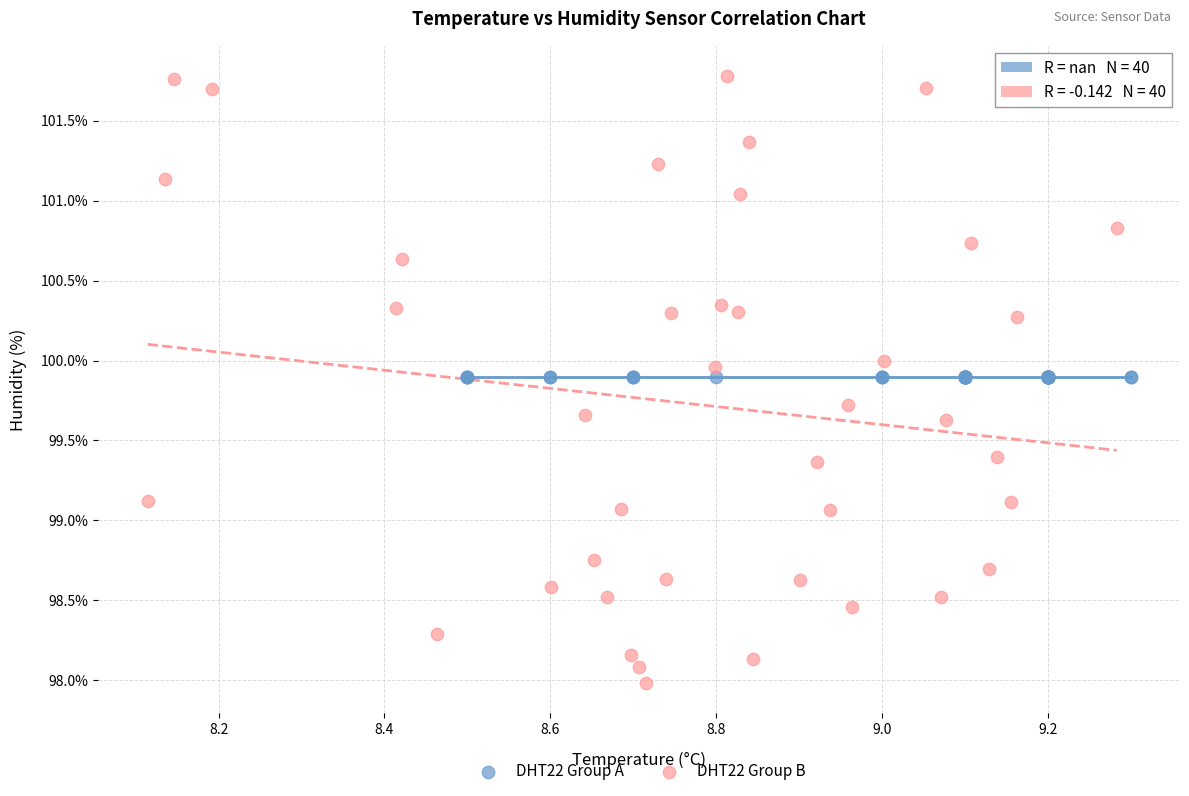

Which series reaches the minimum Y coordinate?

DHT22 Group B